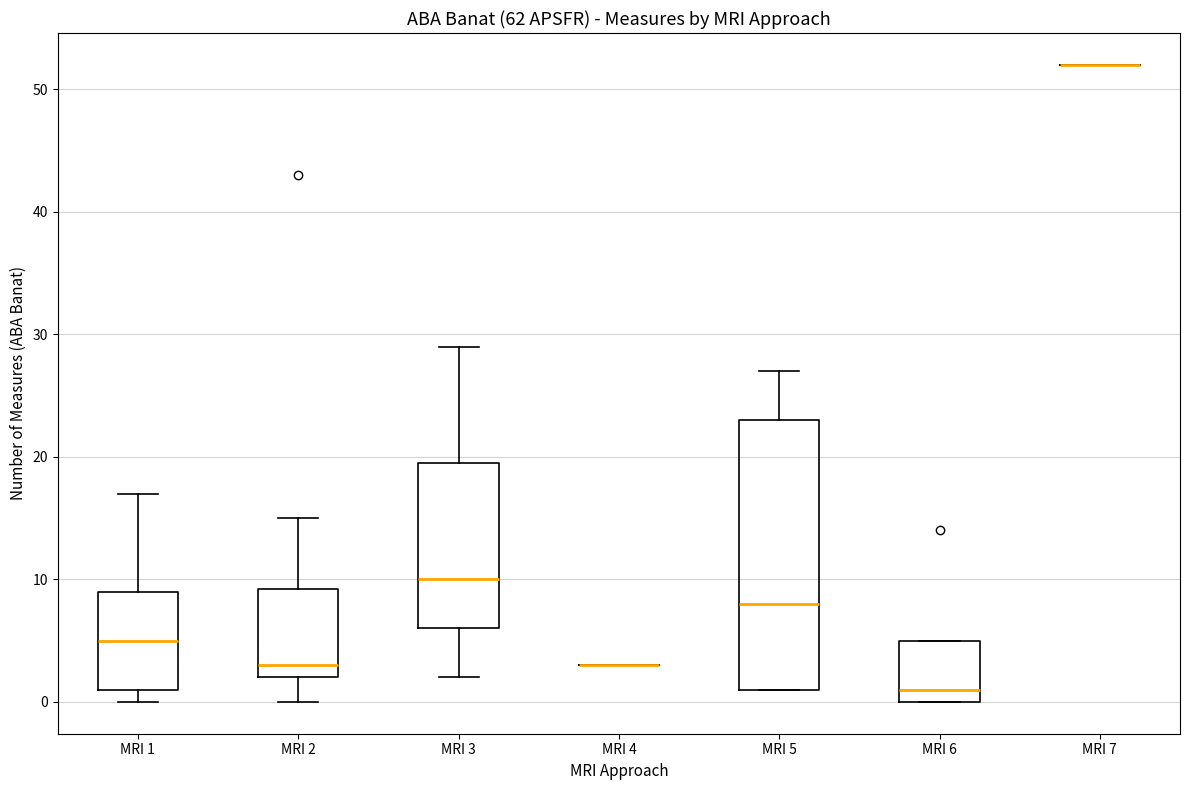

Where does the median line of the box for MRI 6 sit on the y-axis? The values are not printed on the chart, so give them approximately, as read against the axis.

1